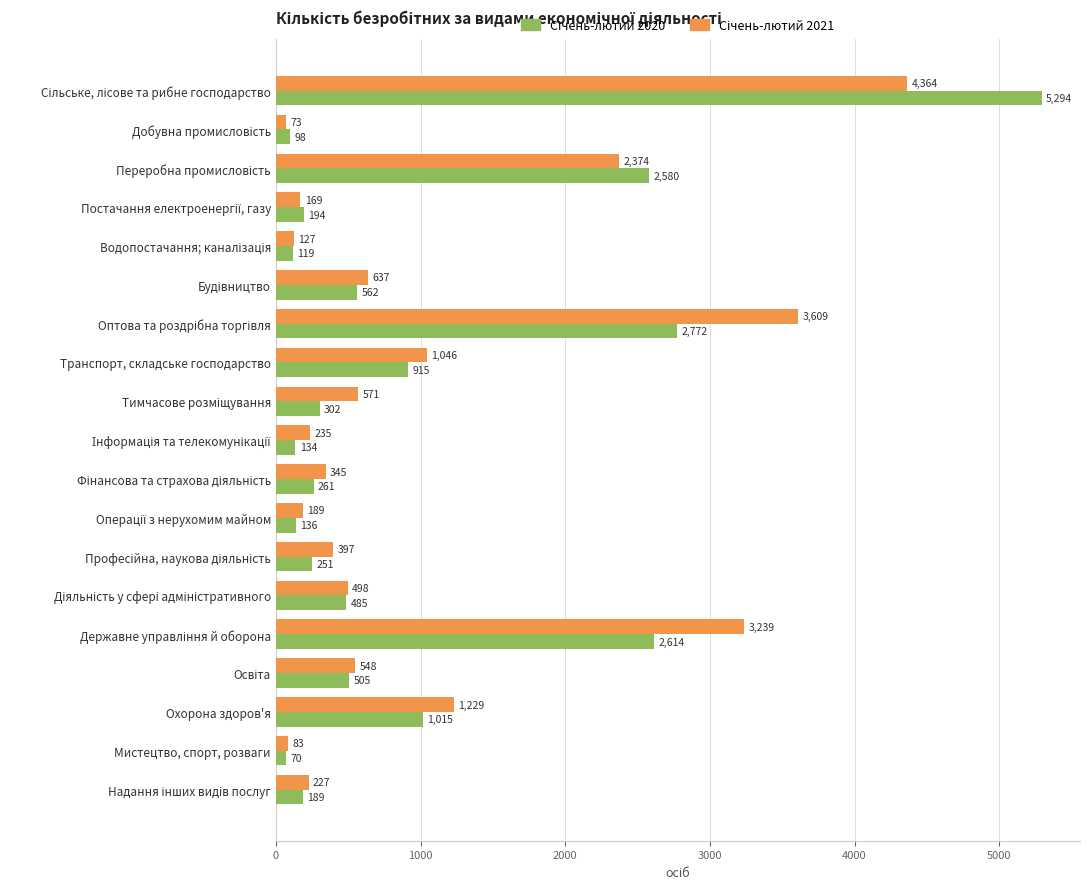

At which category does the chart reach its minimum across all series?

Мистецтво, спорт, розваги